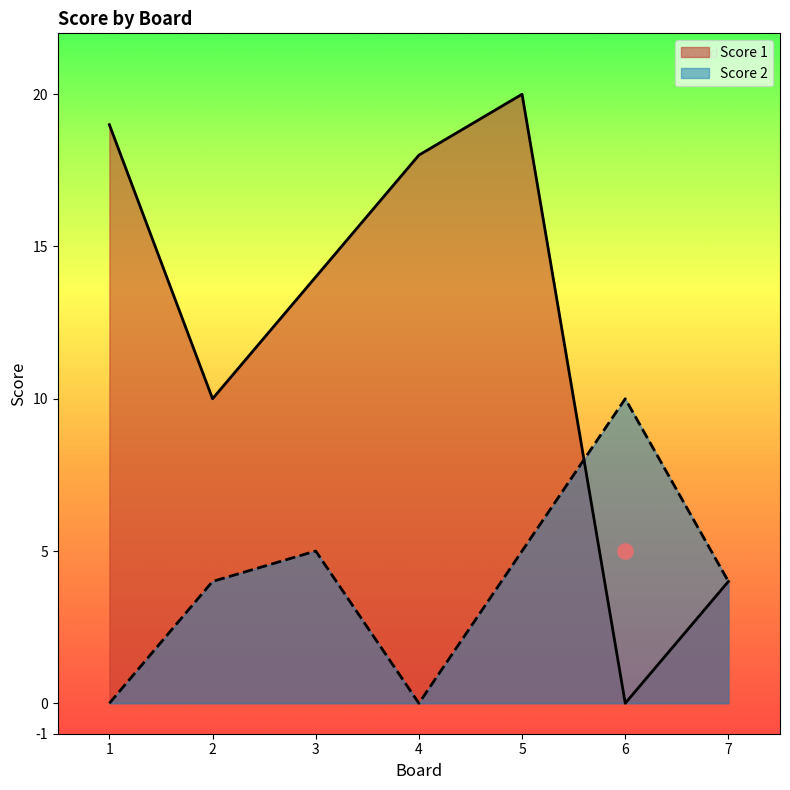

What are all the series names shown in the legend?

Score 1, Score 2